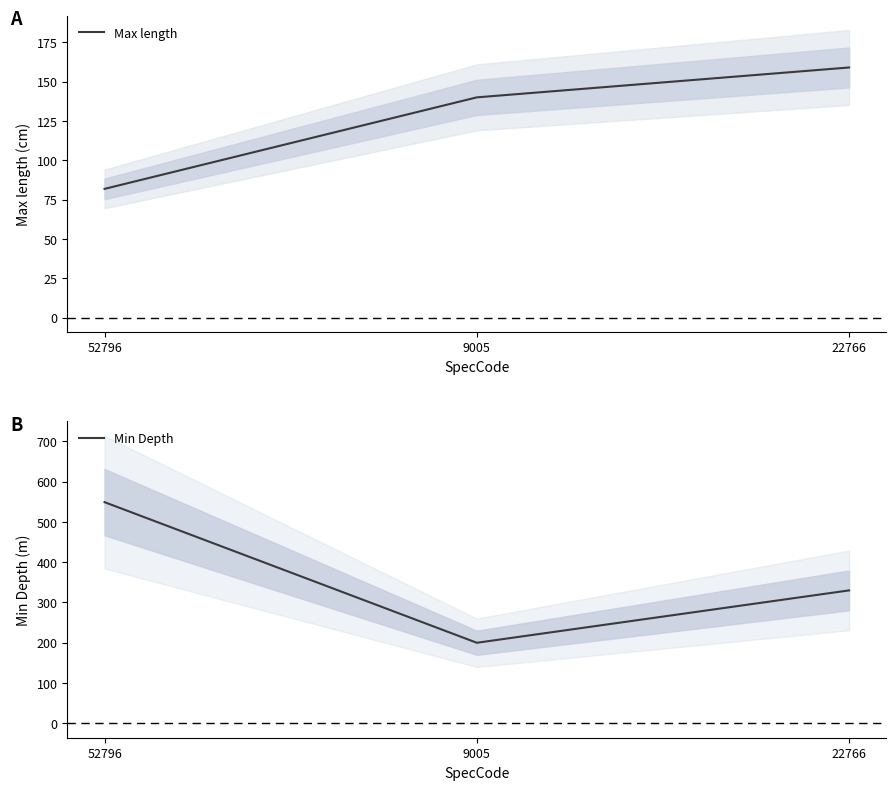

What is the difference between the highest and lowest values at 22766?

171.0